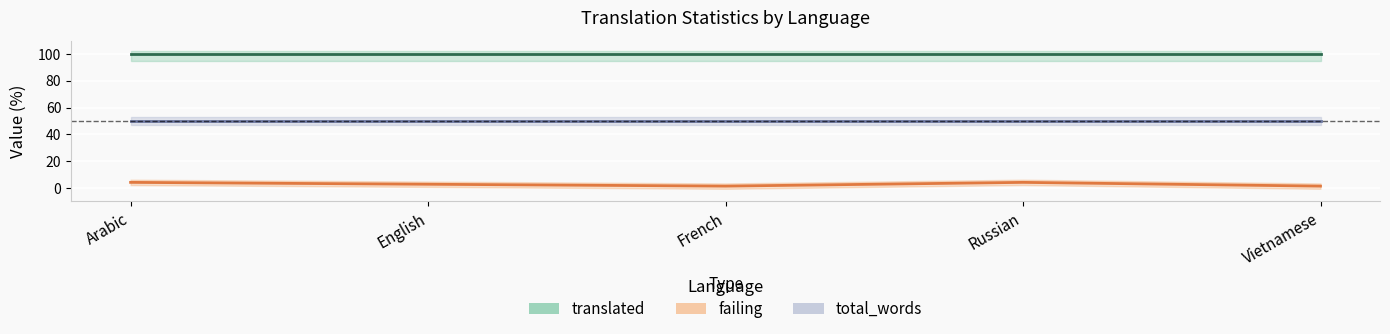

List the series in order of their peak value, highest first.

translated, total_words, failing